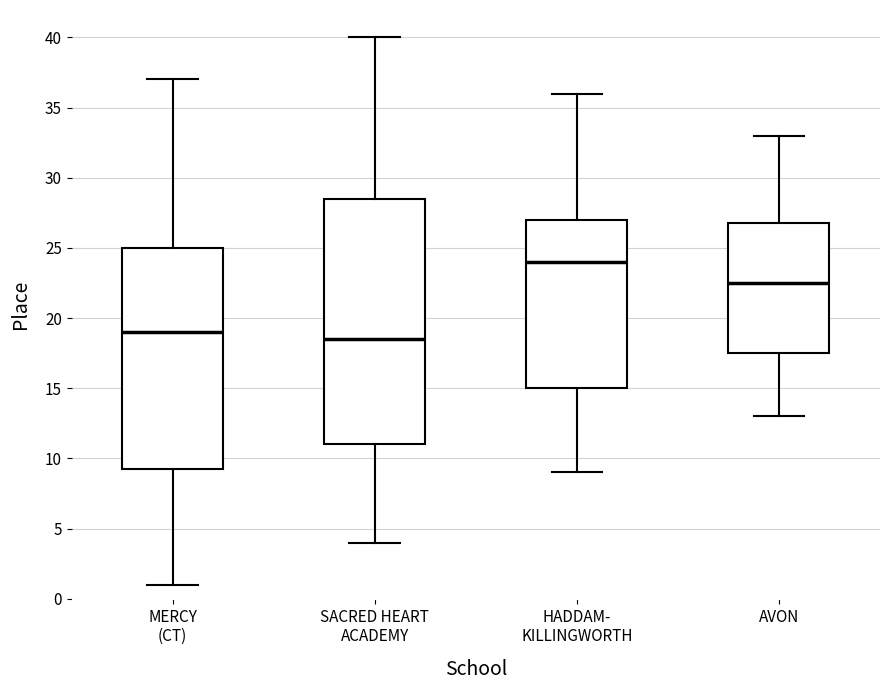

Which box's median line is the highest?

HADDAM- KILLINGWORTH